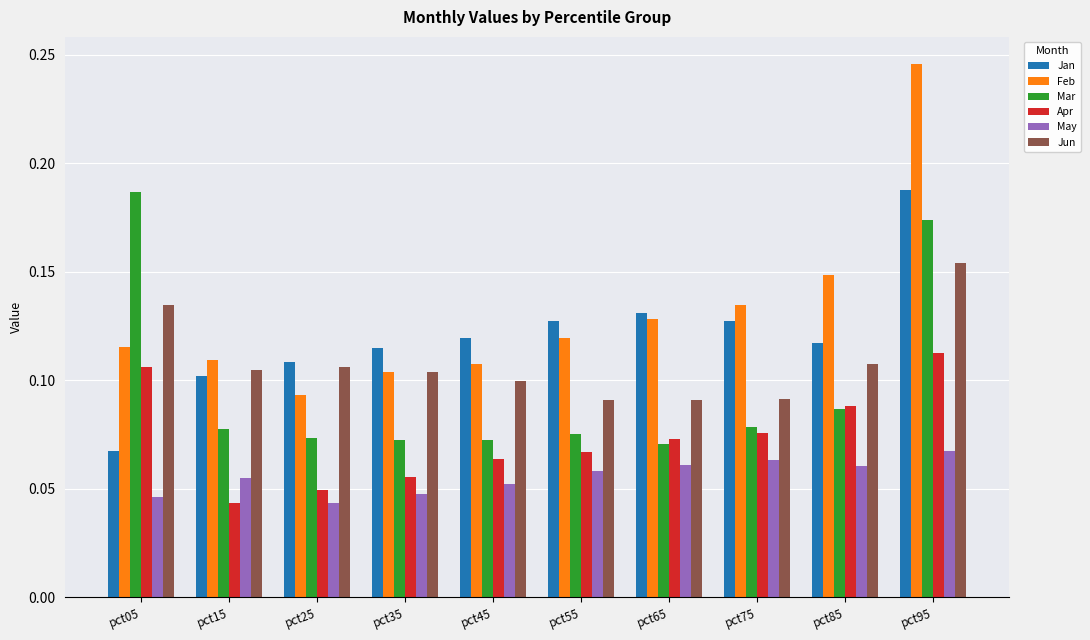

Are the bars horizontal?

No